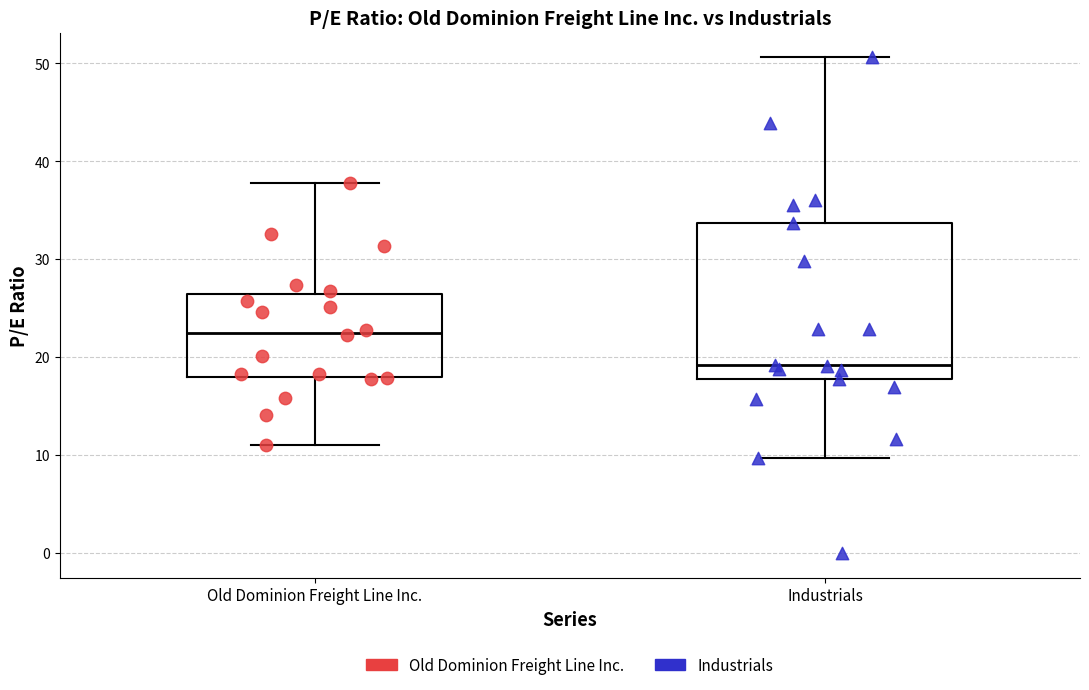

Which box has the highest median line?

Old Dominion Freight Line Inc.